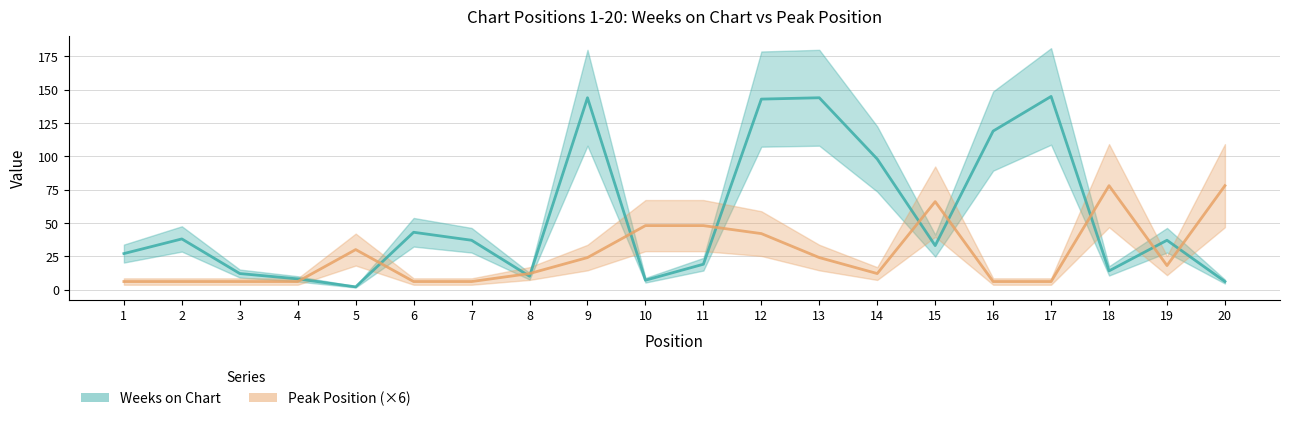

What is the smallest value displayed?

2